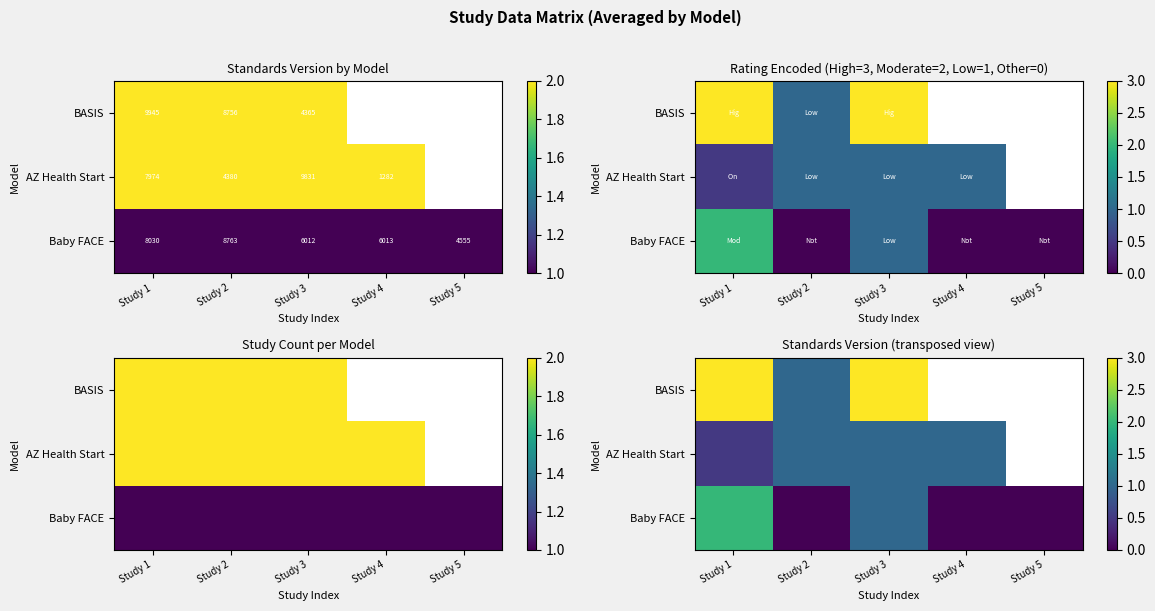

Which has a higher value, Study 5 or Study 1?

Study 1